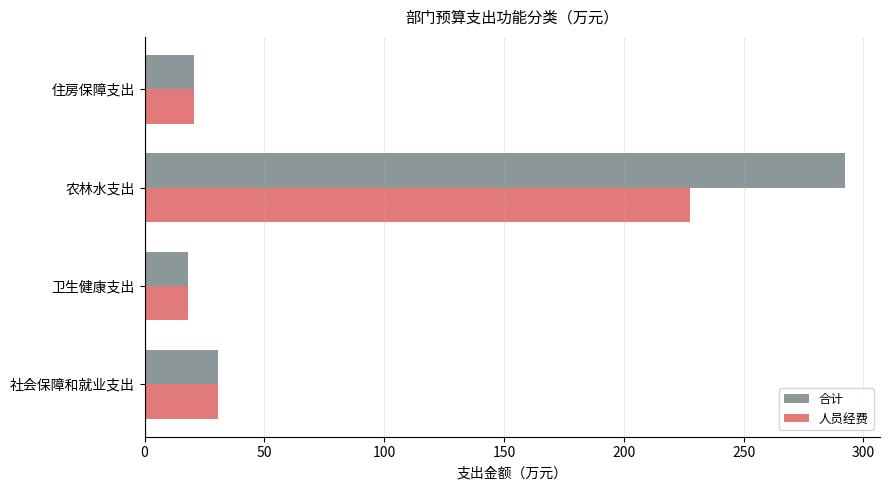

What is the difference between the maximum and minimum values in the 人员经费 series?

209.2